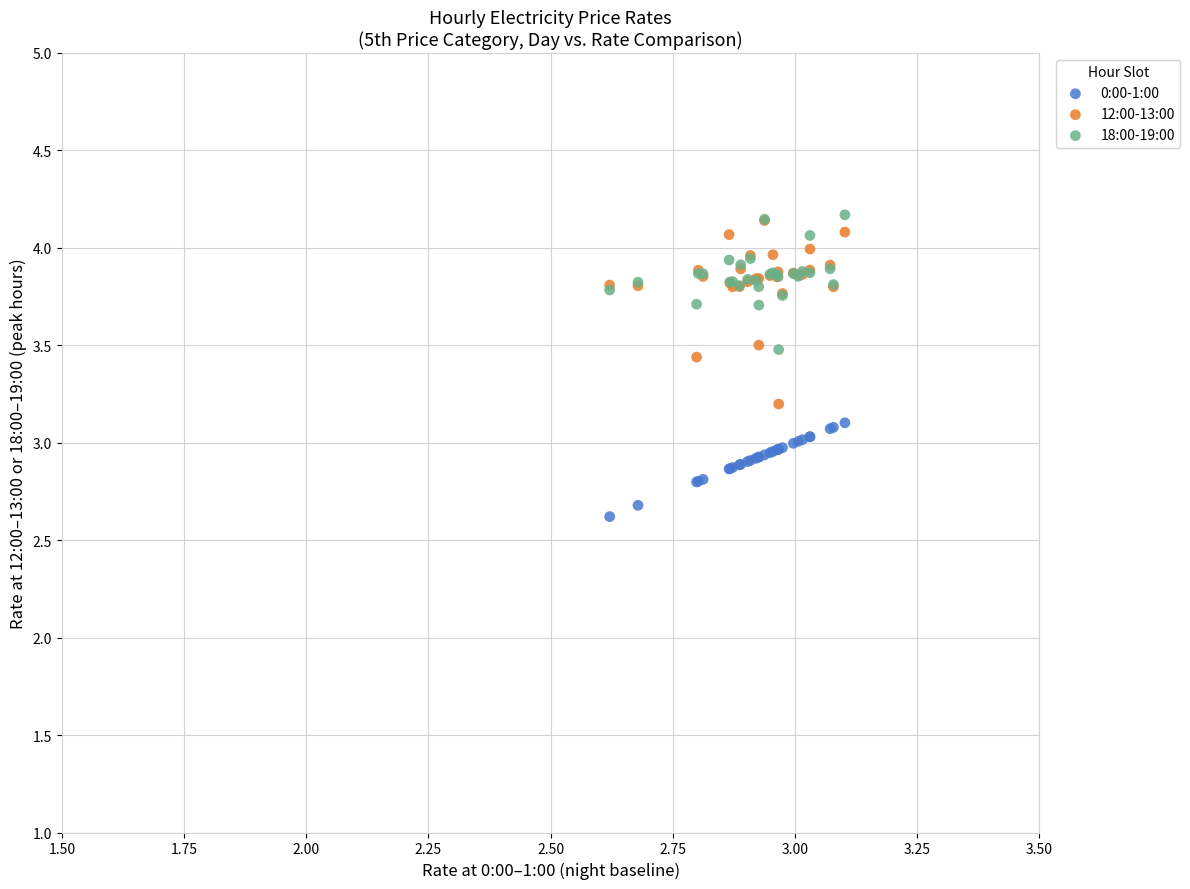

What are all the series names shown in the legend?

0:00-1:00, 12:00-13:00, 18:00-19:00